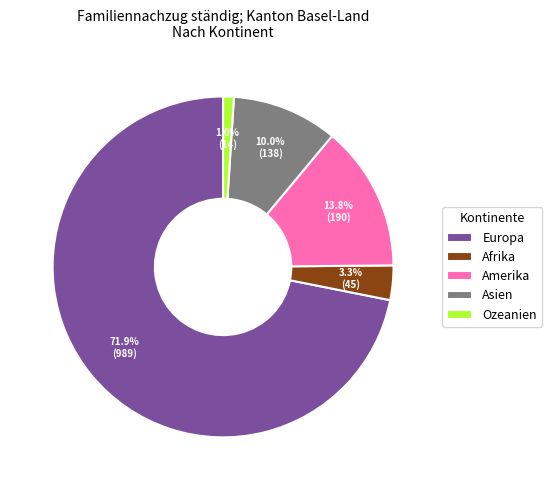

True or false: Afrika accounts for 3% of the total.

True